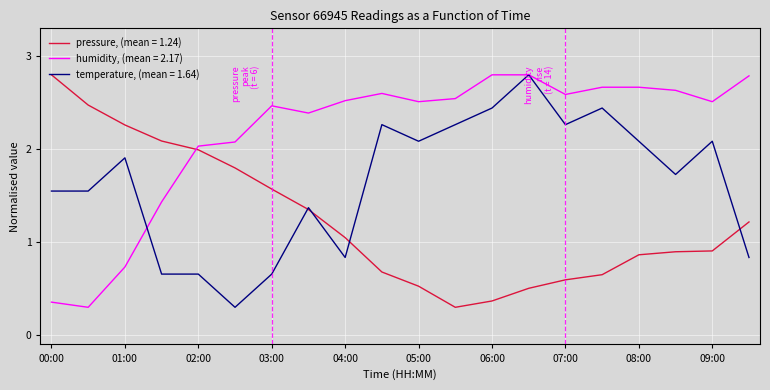

List the series in order of their overall mean, highest first.

humidity, (mean = 2.17), temperature, (mean = 1.64), pressure, (mean = 1.24)